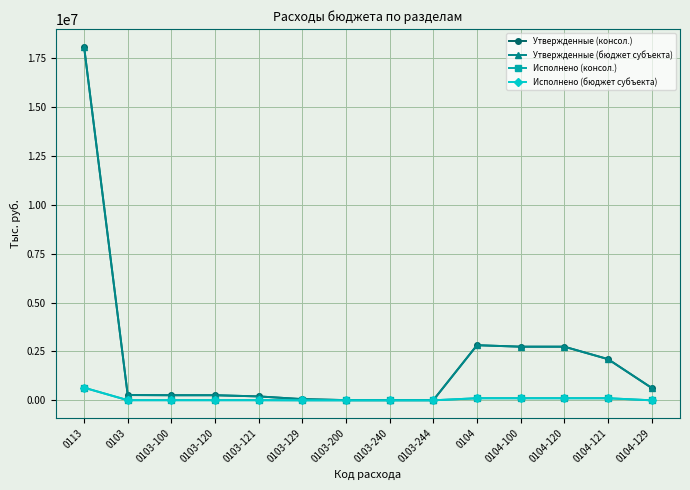

True or false: Утвержденные (консол.) and Исполнено (бюджет субъекта) cross at least once.

False